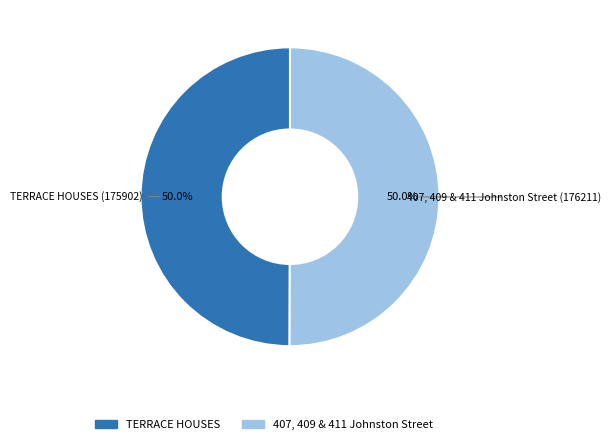

Is the sum of TERRACE HOUSES and 407, 409 & 411 Johnston Street greater than half?

Yes